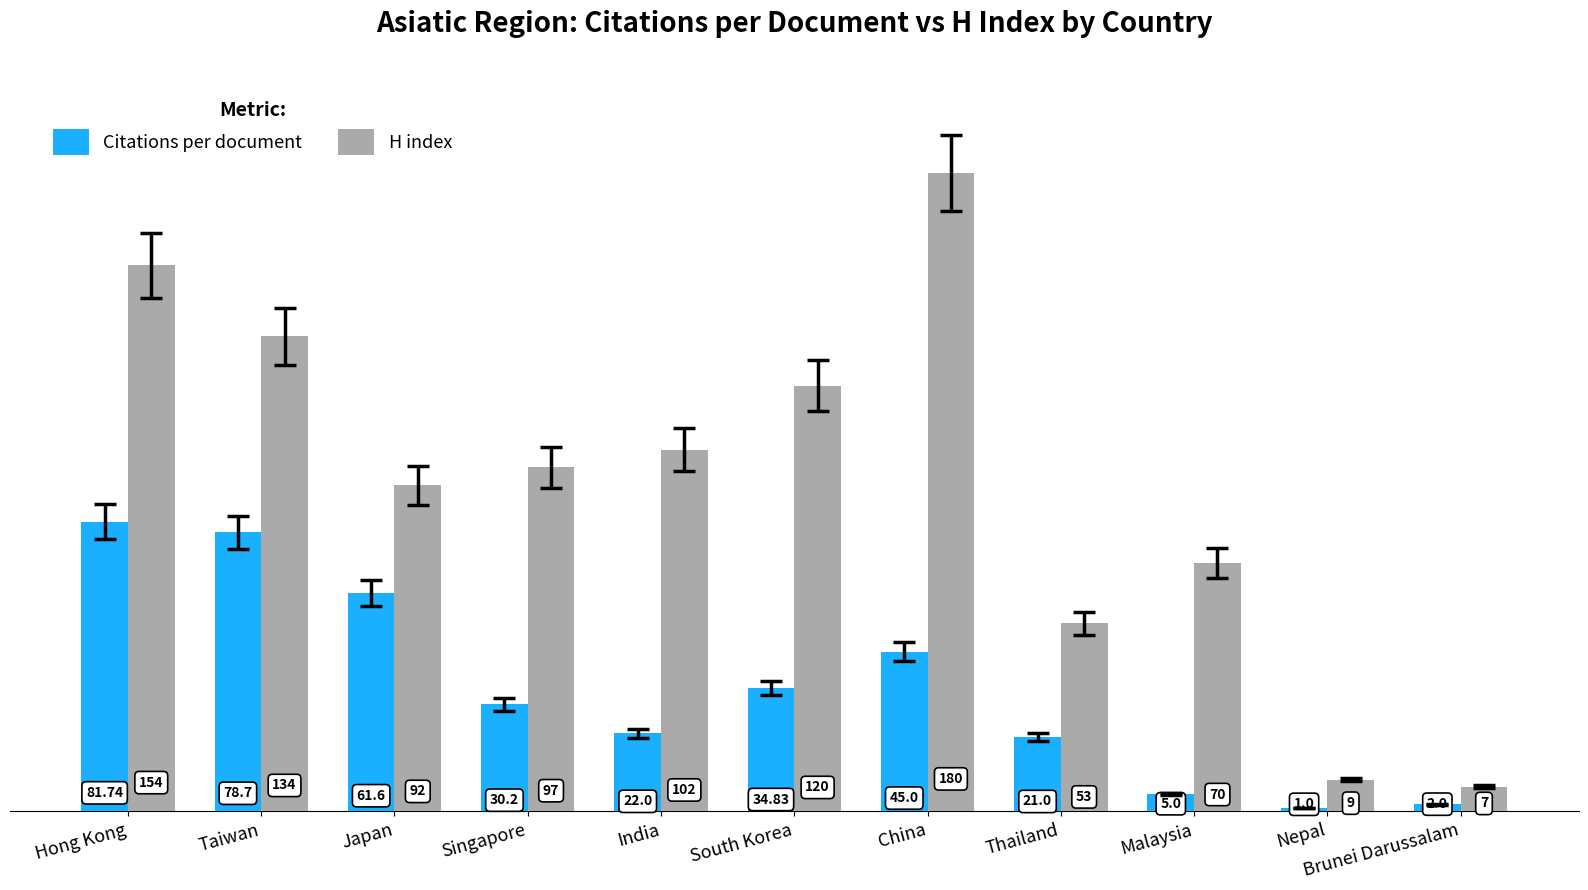

Which series has the widest spread of values?

H index